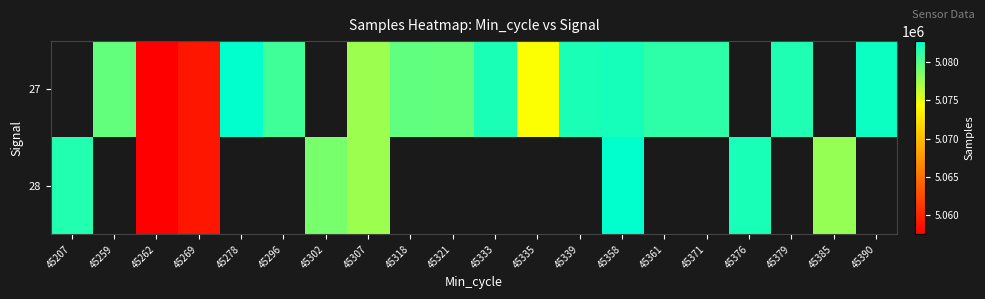

Where does the 27 series first go above 5081221?

45278